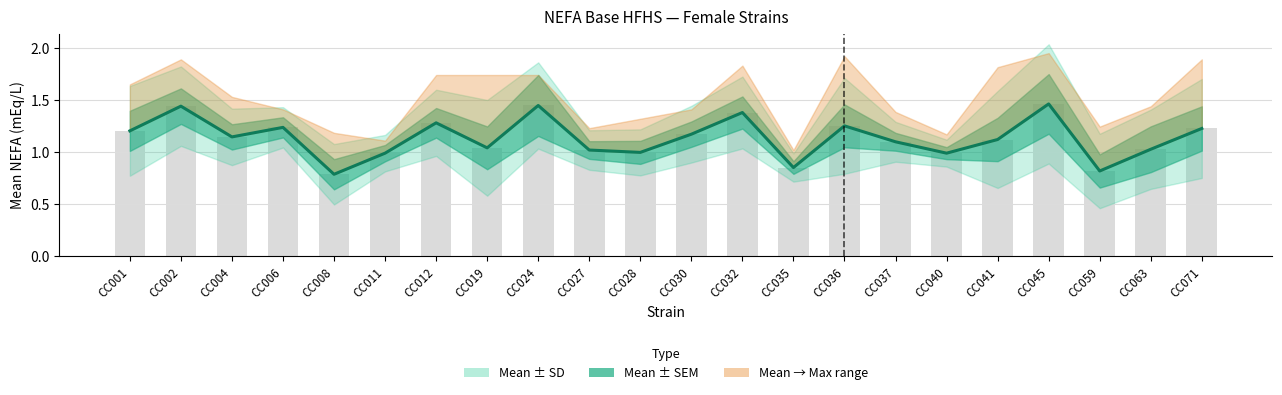

At which category is the sum across all series the highest?

CC045